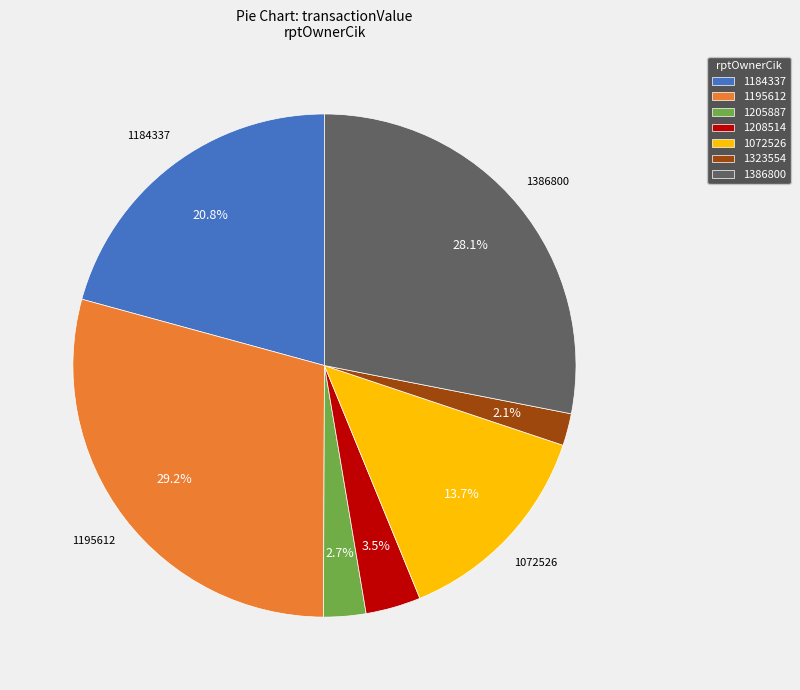

What portion of the pie excludes 1208514?

96.5%